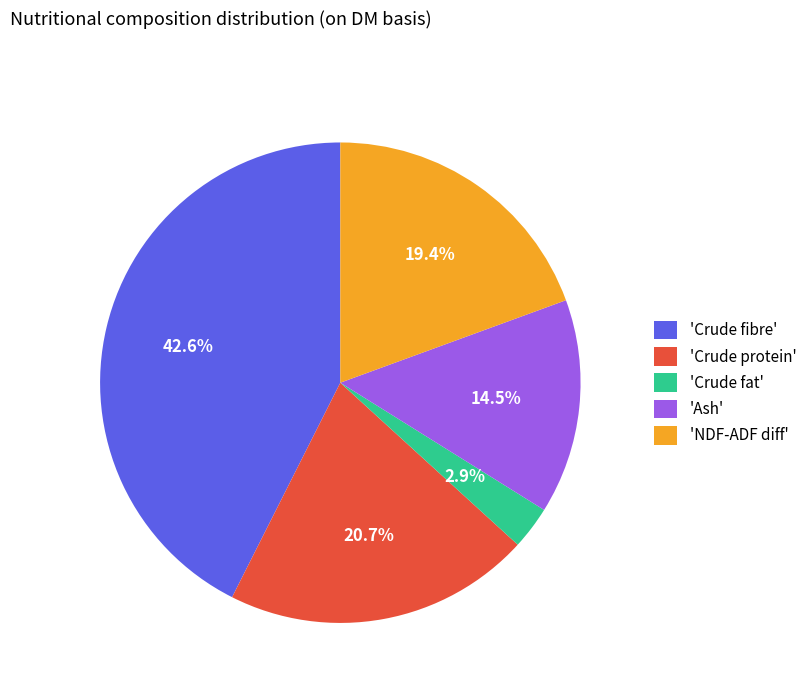

Does any single category account for the majority?

No